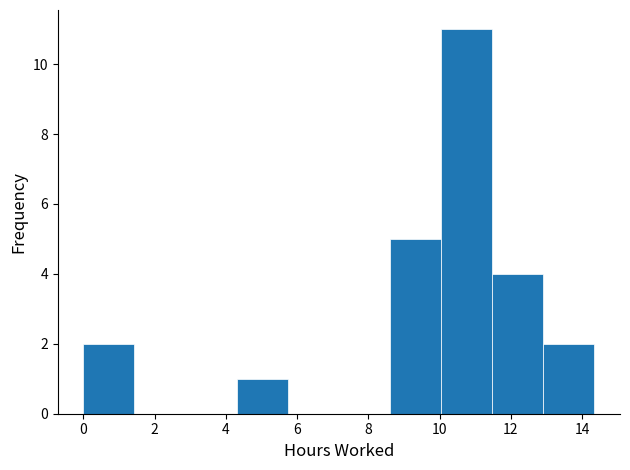

Which range on the x-axis has the tallest bar?

10.0 to 11.4